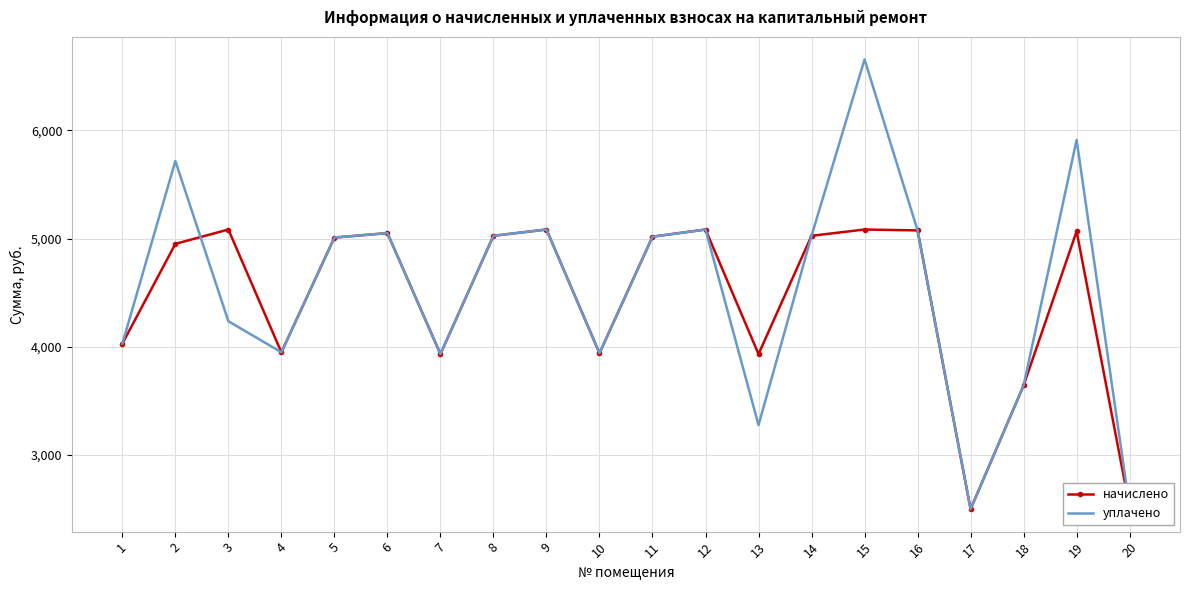

The value of начислено at 7 is 3933.0. True or false?

True